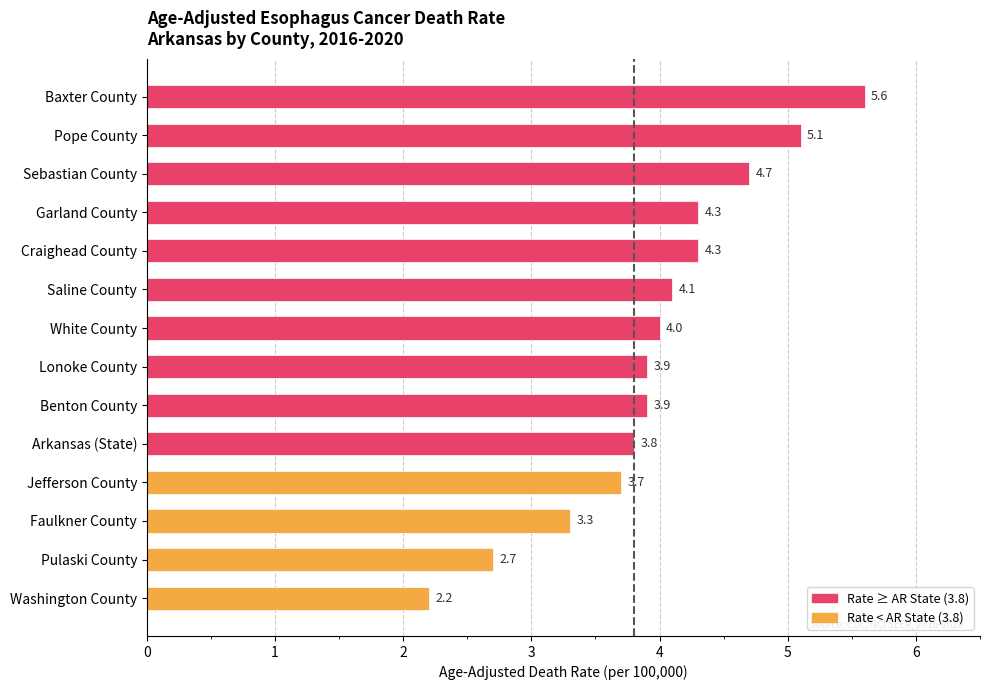

Count the number of categories in the chart.

14